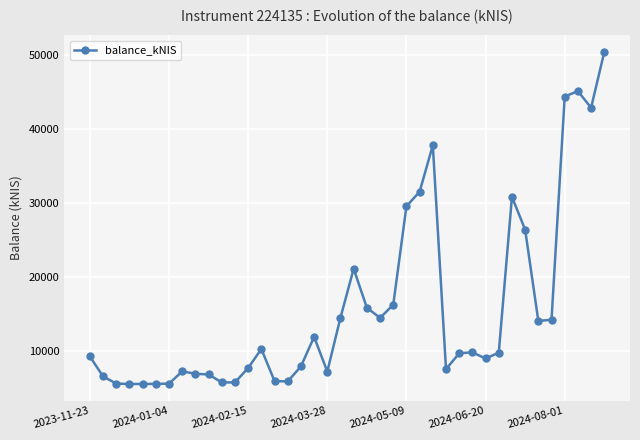

How many lines are shown in the chart?

1